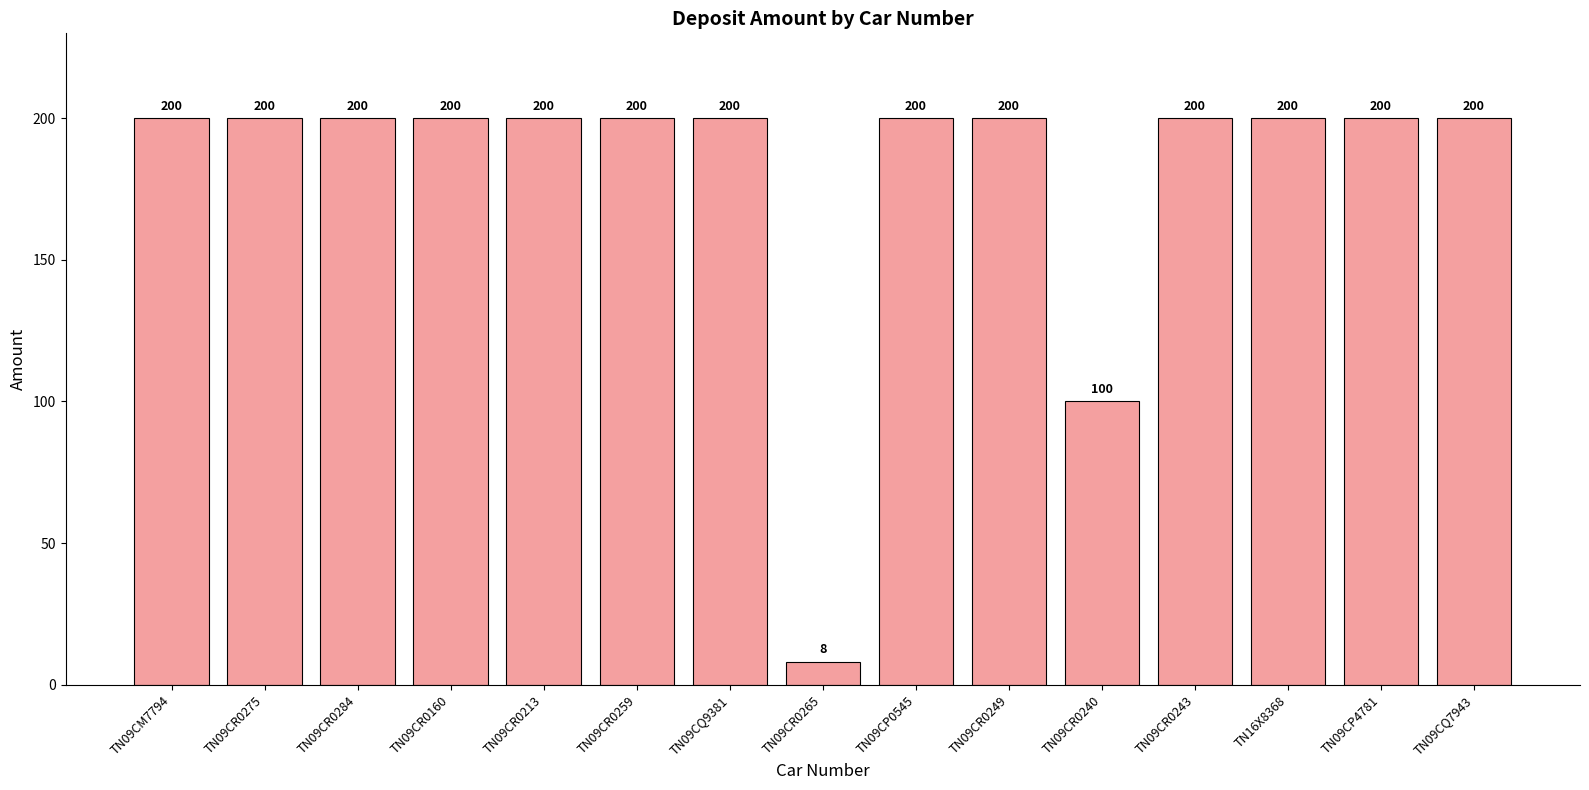

Is it true that the value at TN09CR0275 is 126?

False